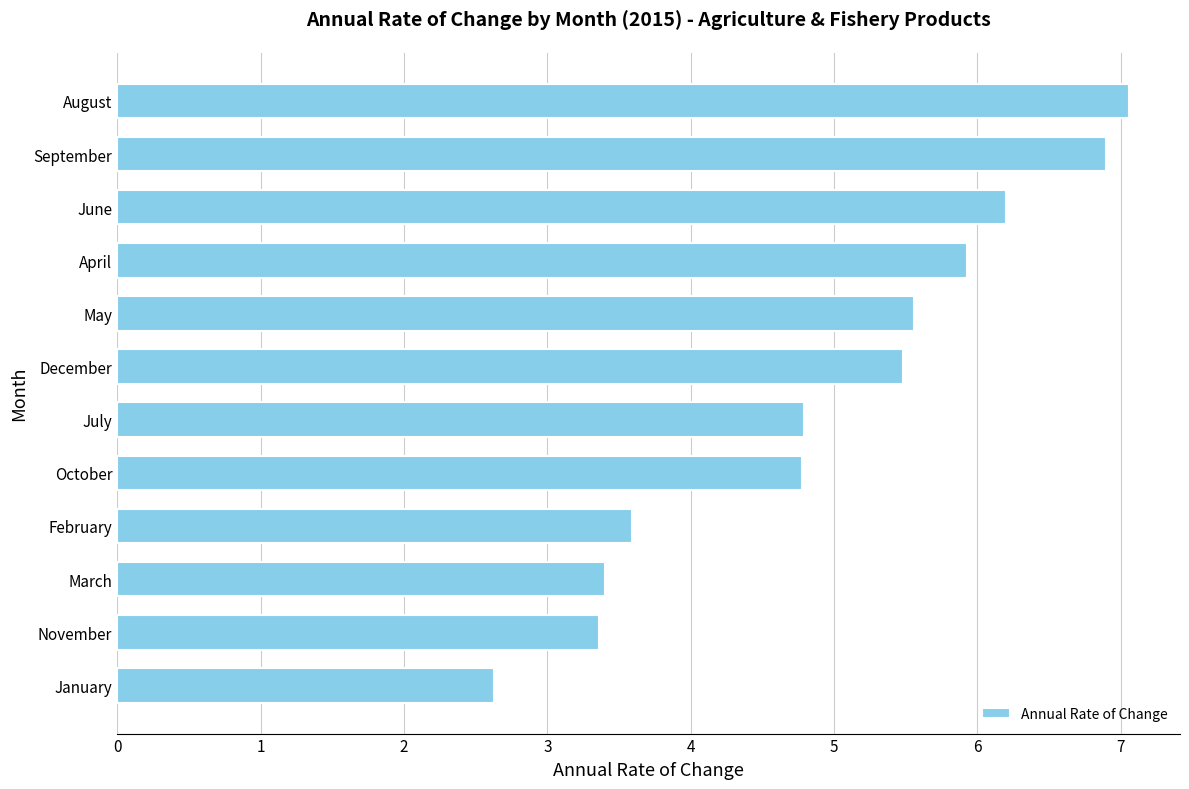

What is the minimum value shown in the chart?

2.6